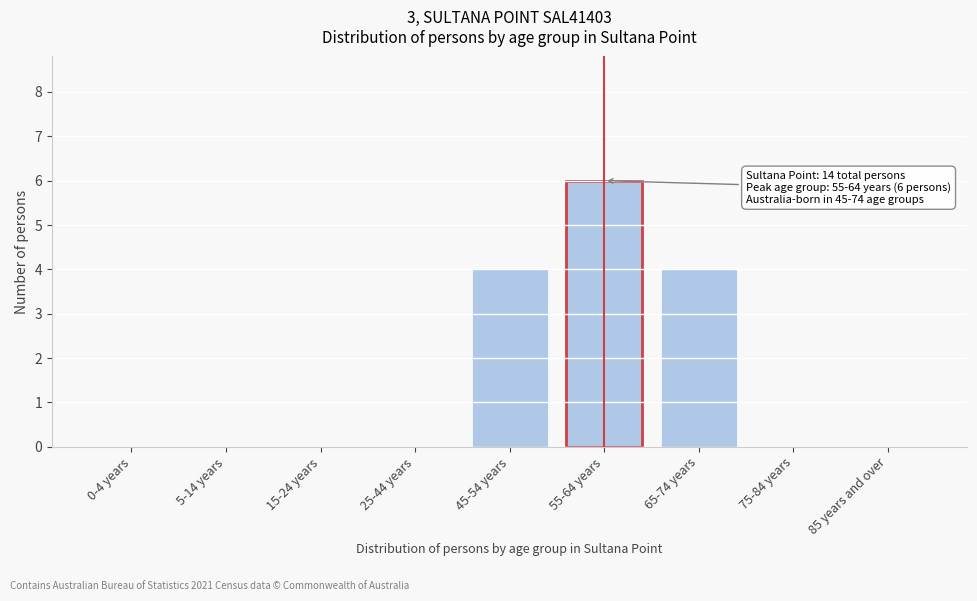

Reading right to left, what are all the values shown in this chart?

85 years and over=0	75-84 years=0	65-74 years=4	55-64 years=6	45-54 years=4	25-44 years=0	15-24 years=0	5-14 years=0	0-4 years=0